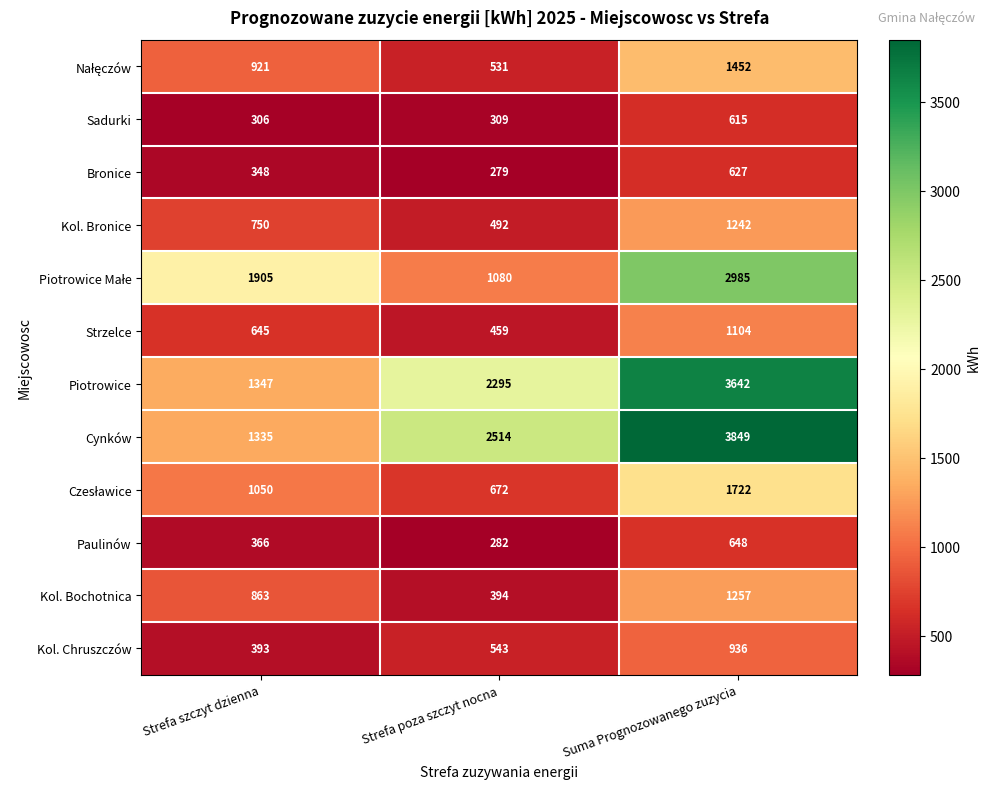

What value does the Bronice series have at Strefa szczyt dzienna, to the nearest 10?

350